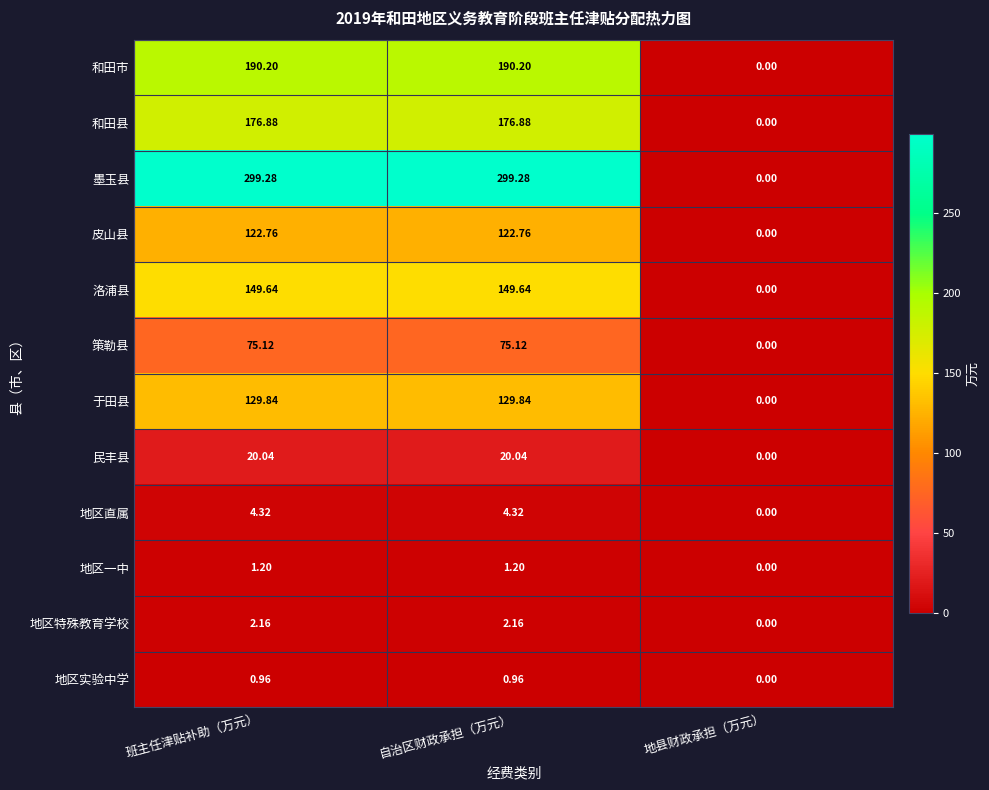

Which series has the largest range (max minus min)?

墨玉县